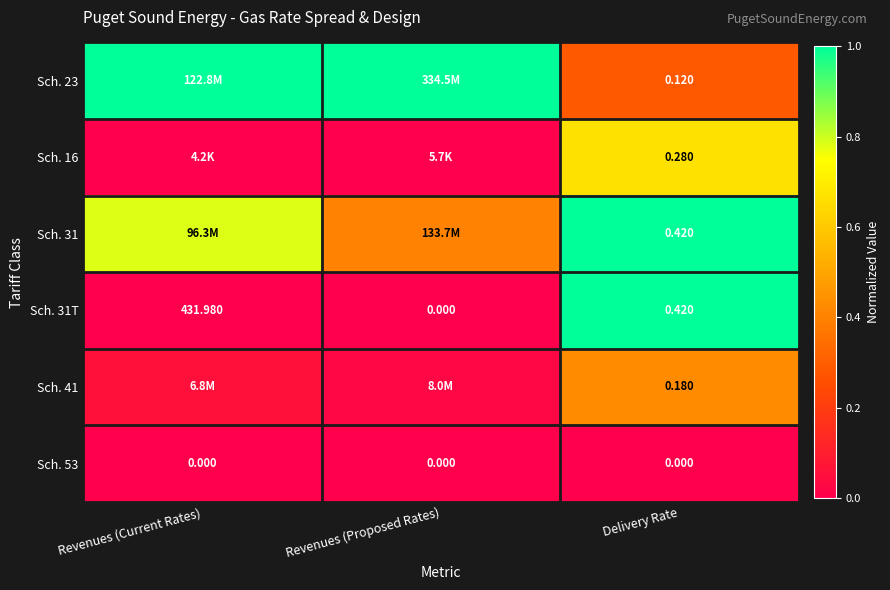

At which category does the chart reach its peak across all series?

Revenues (Current Rates)